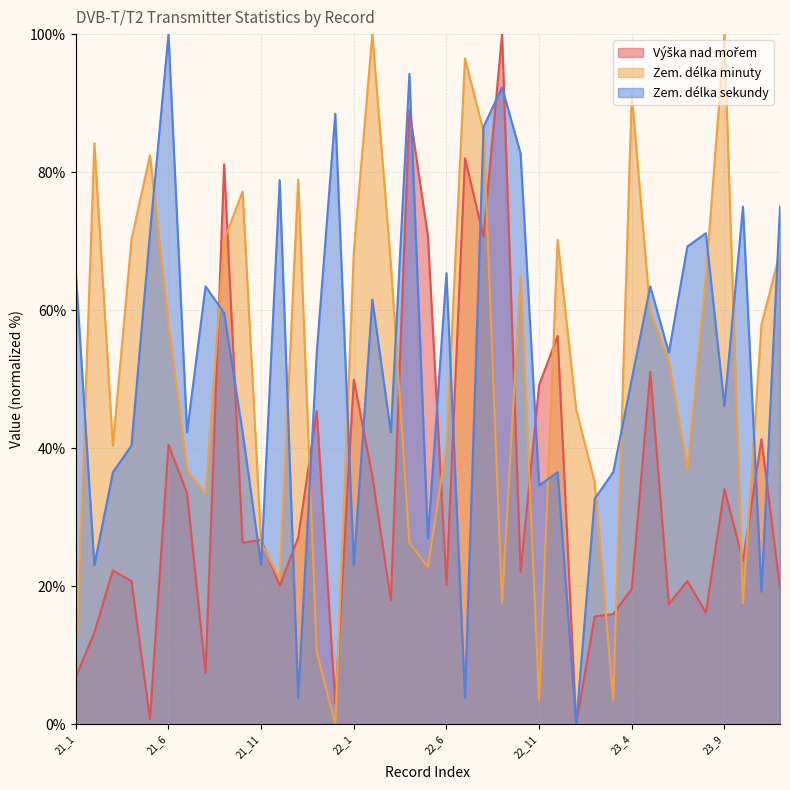

Does the chart display data point markers on the line(s)?

No